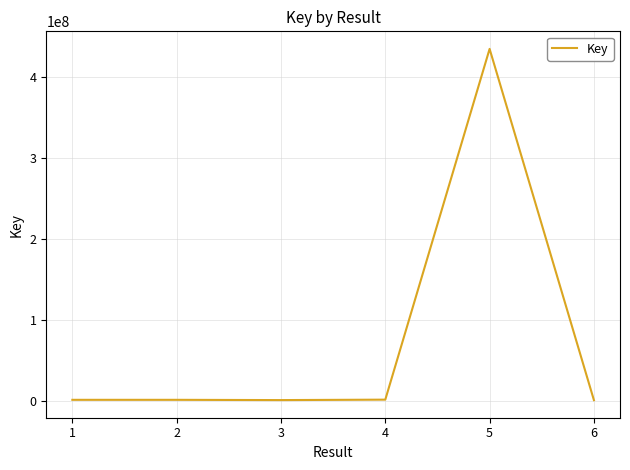

What is the smallest value displayed?

1100691